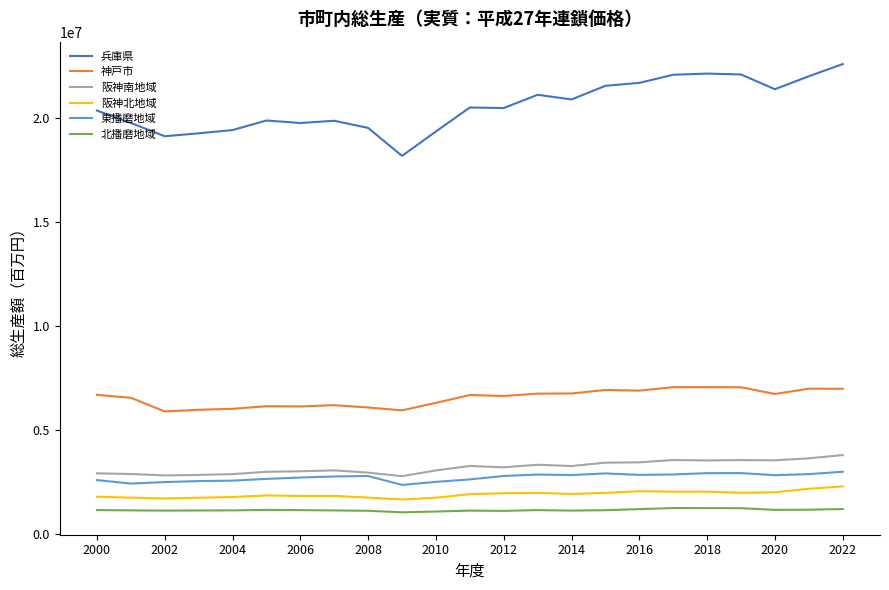

Which series has the widest spread of values?

兵庫県